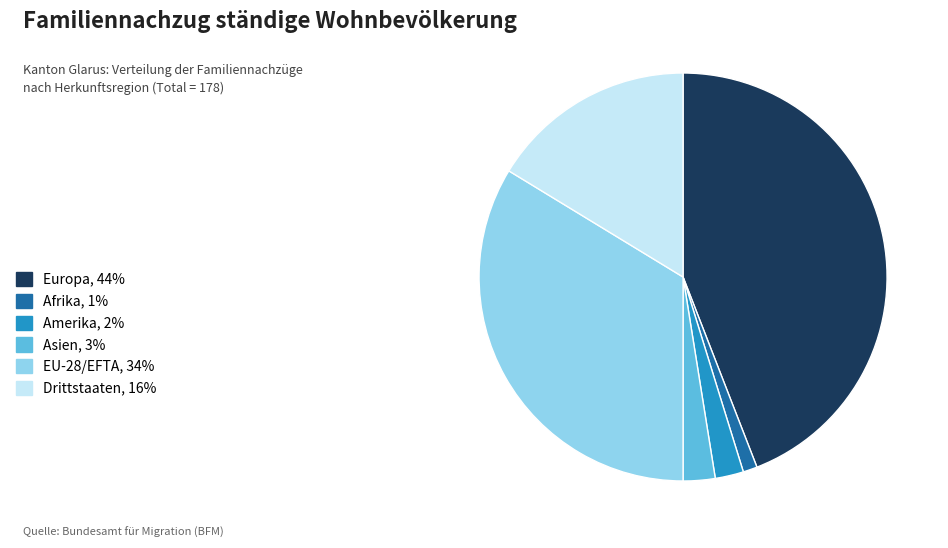

How many segments does this pie chart have?

6